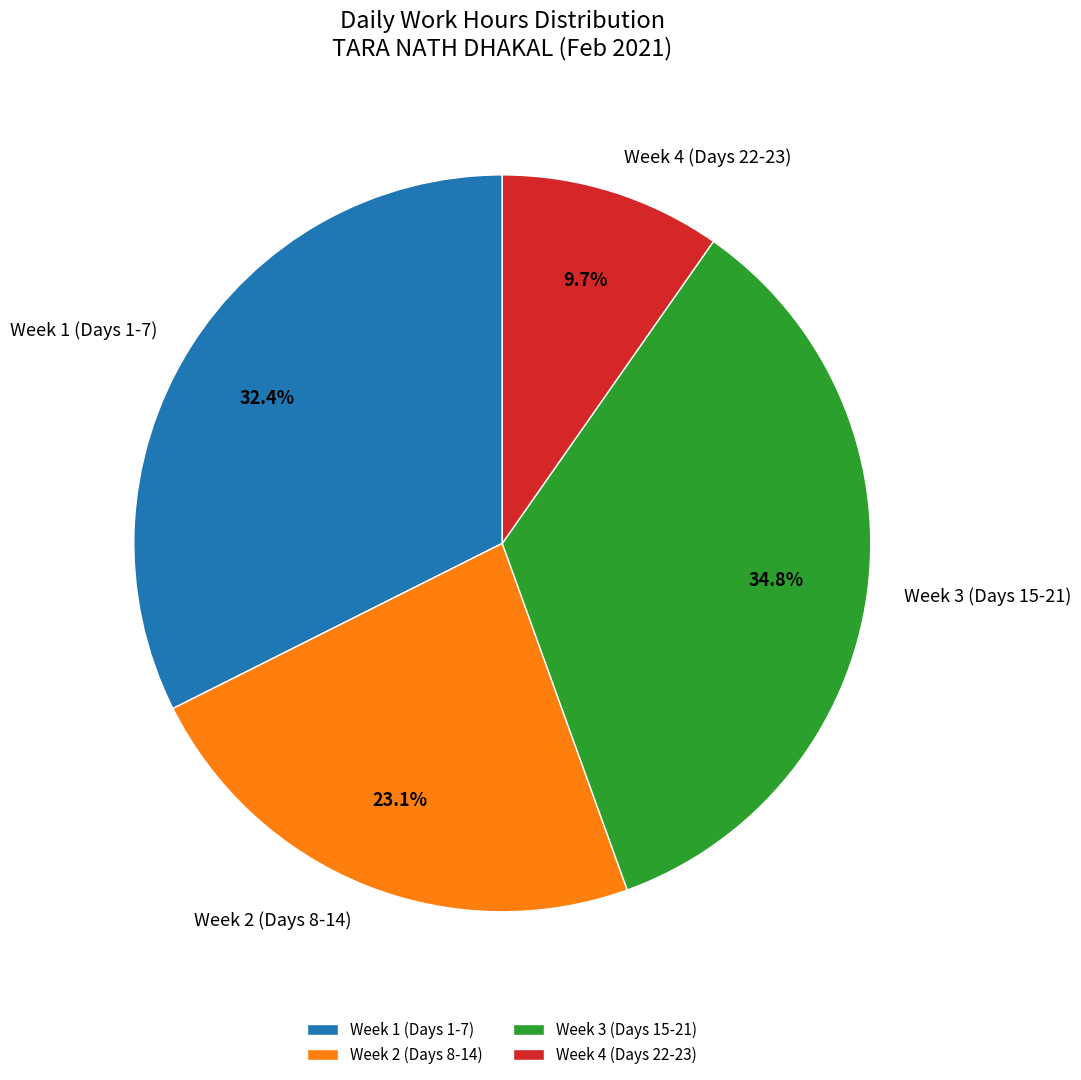

Which category has the biggest portion of the pie?

Week 3 (Days 15-21)